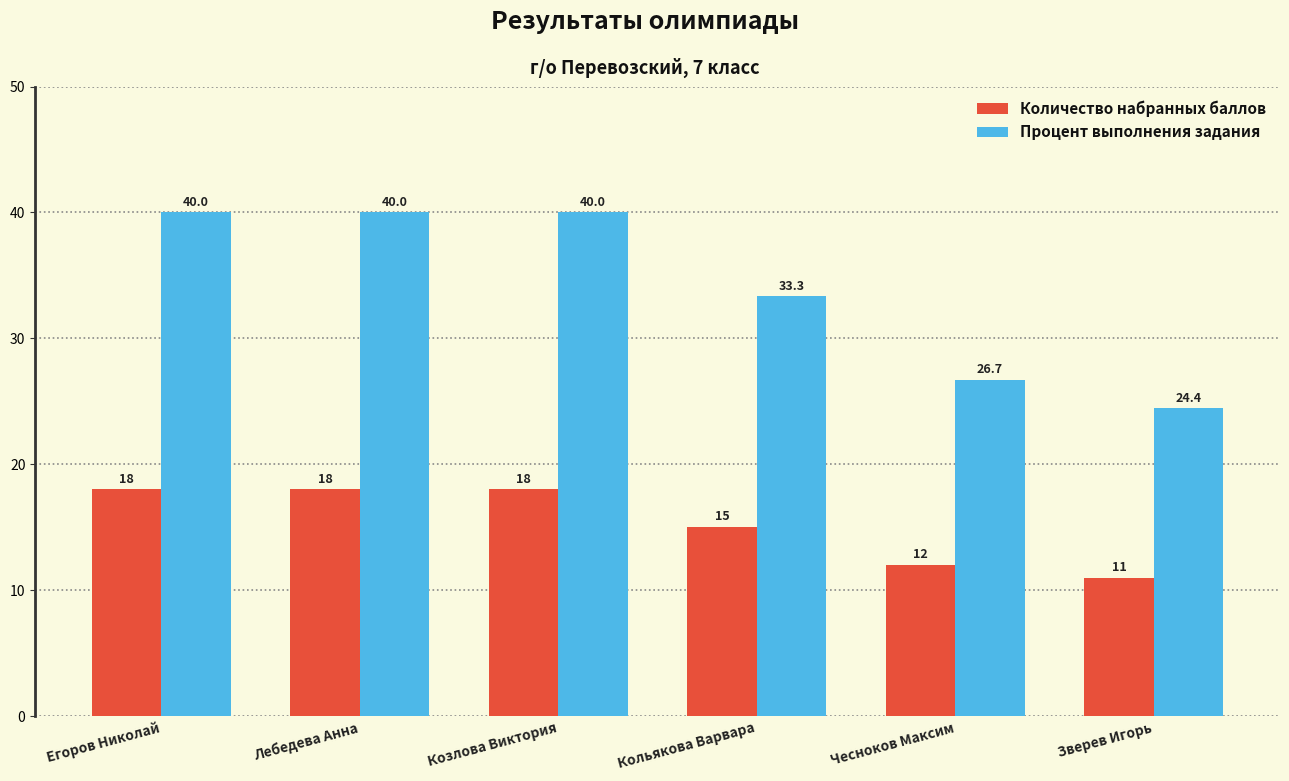

The value of Количество набранных баллов at Кольякова Варвара is 15.0. True or false?

True